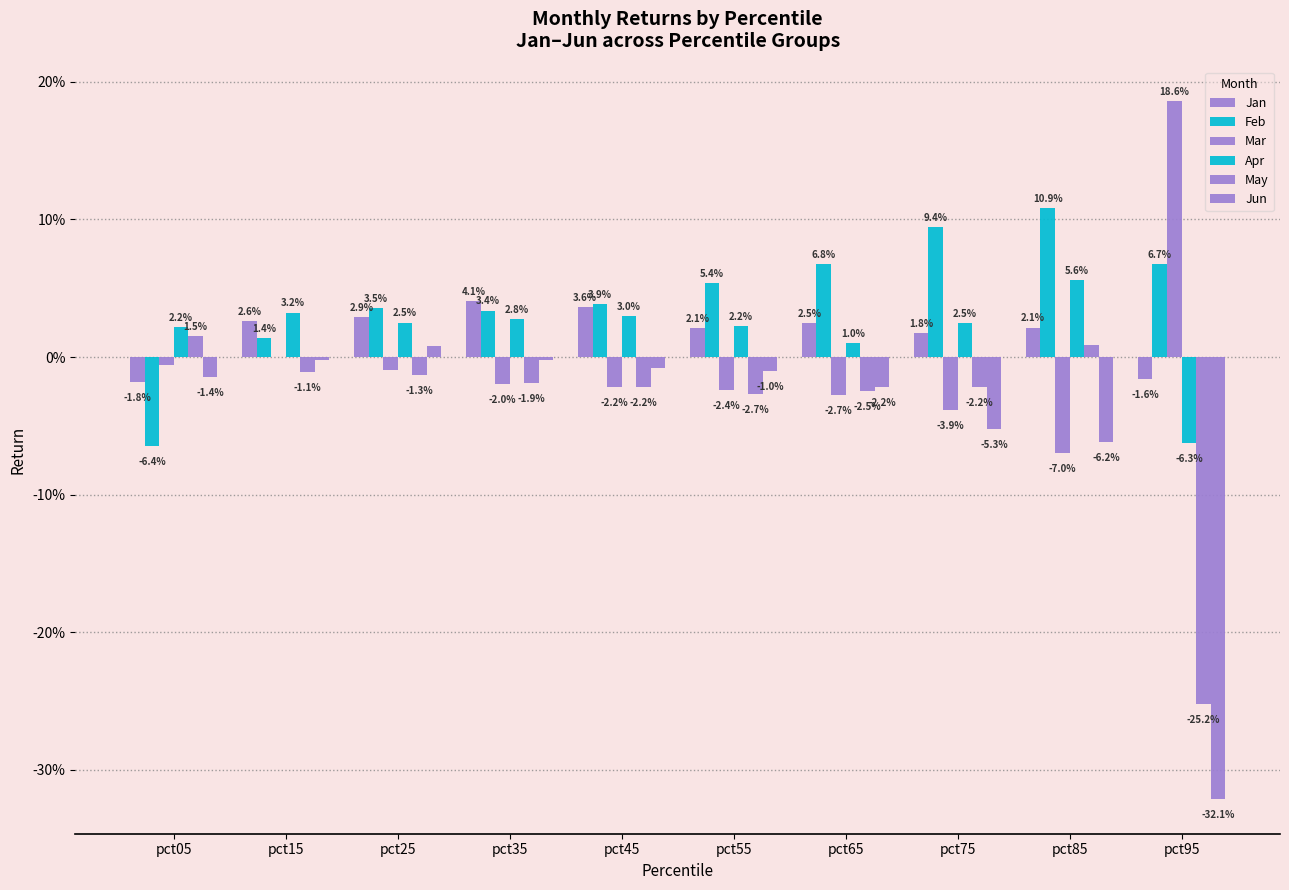

Rank the series by their maximum value, from highest to lowest.

Mar, Feb, Apr, Jan, May, Jun